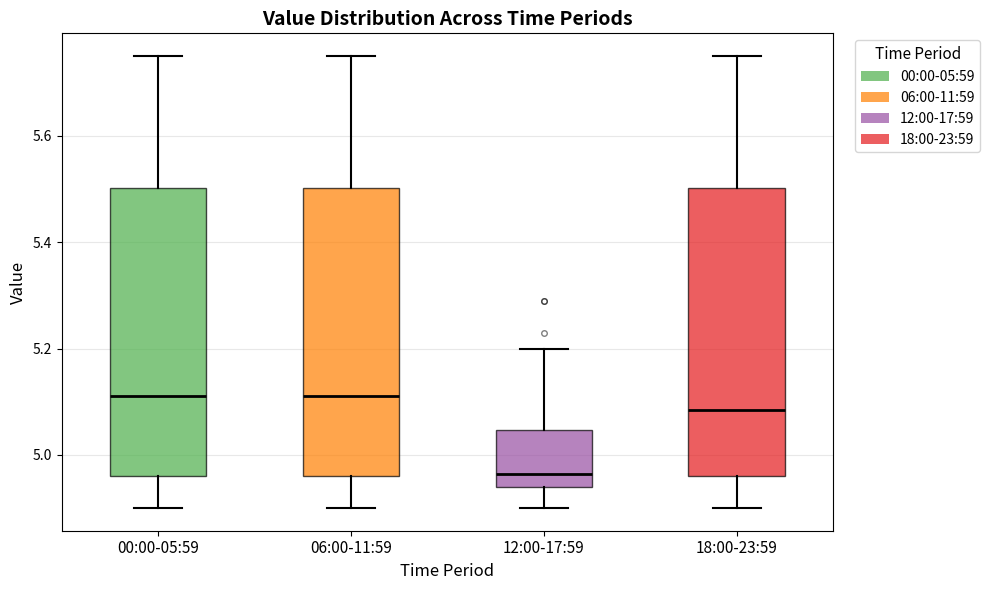

Reading left to right, transcribe this box plot: for each box, give where its median line is, the range the box spans, and where its two whiskers end, as read against the y-axis. The values are not printed on the chart, so give them approximately, as read against the axis.

00:00-05:59: median 5.12, box 4.96 to 5.50, whiskers 4.90 to 5.76
06:00-11:59: median 5.12, box 4.96 to 5.50, whiskers 4.90 to 5.76
12:00-17:59: median 4.96, box 4.94 to 5.04, whiskers 4.90 to 5.20
18:00-23:59: median 5.08, box 4.96 to 5.50, whiskers 4.90 to 5.76